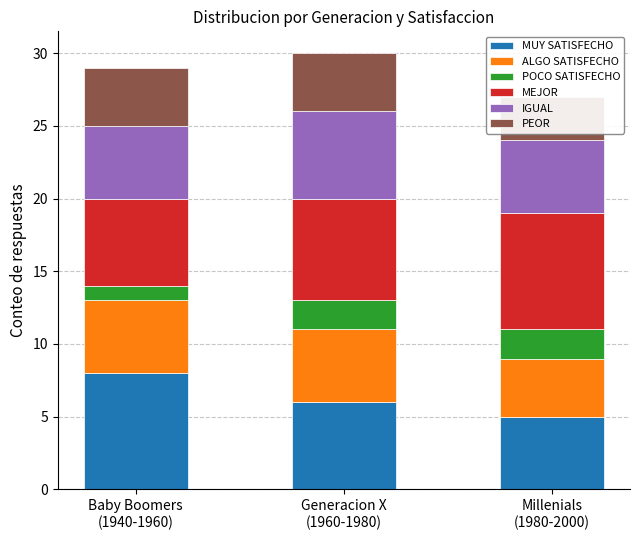

Where does the MUY SATISFECHO series first go above 6?

Baby Boomers
(1940-1960)